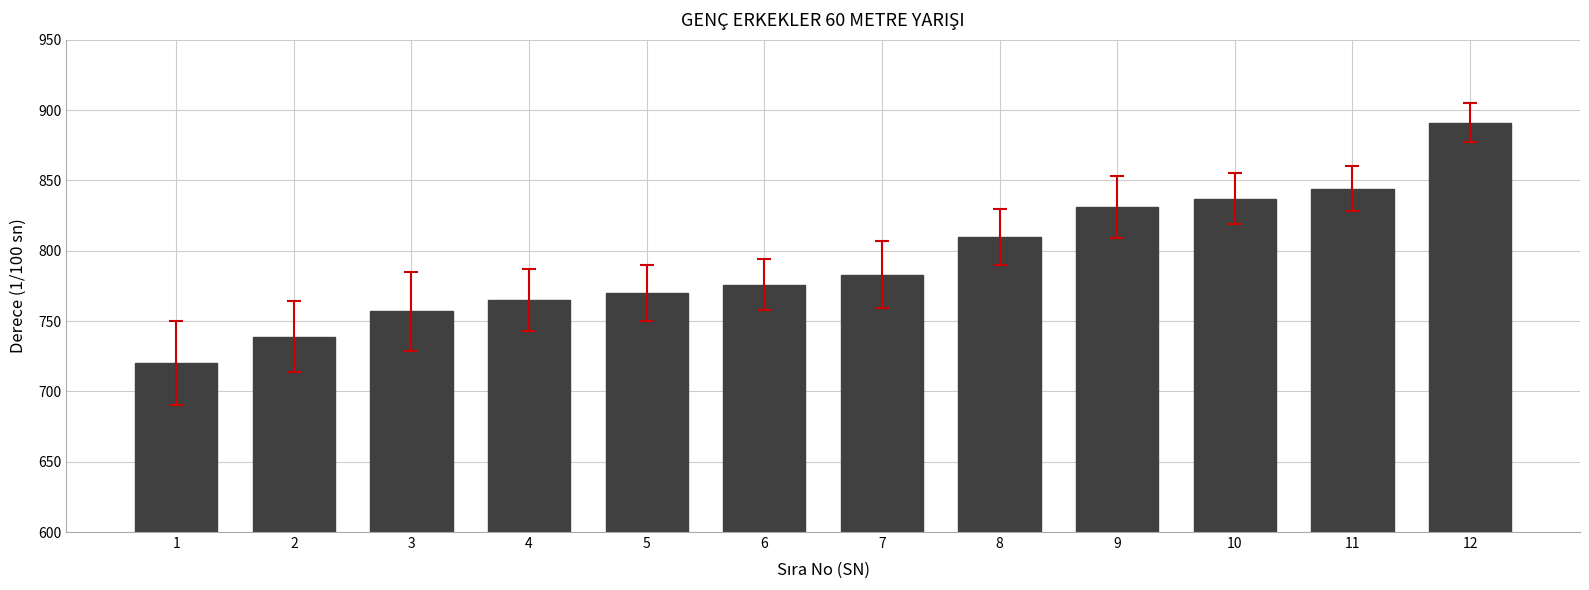

How many bars are there in total?

12